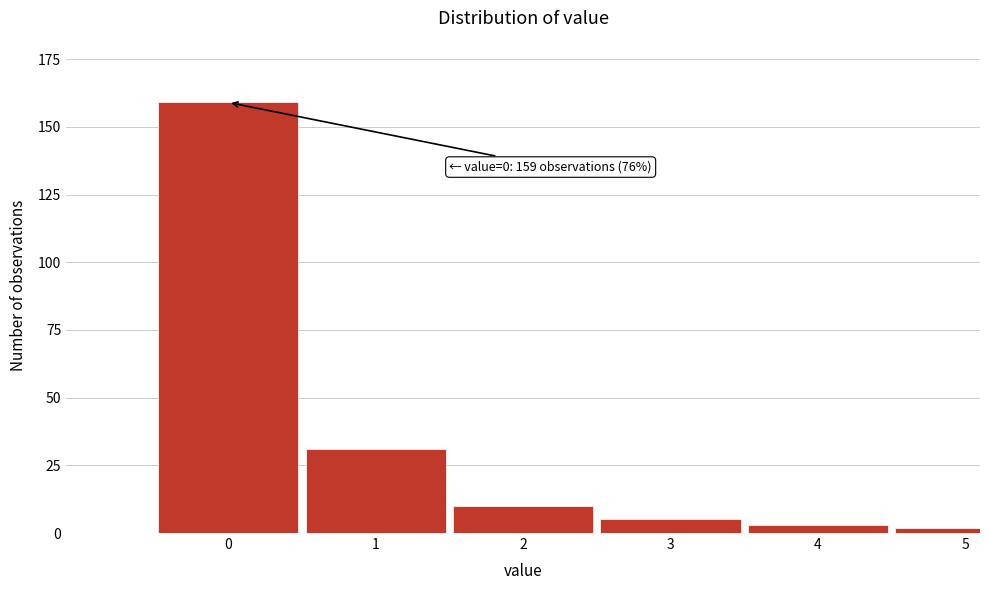

Reading right to left, transcribe all the data shown in this chart.

2	3	5	10	31	159